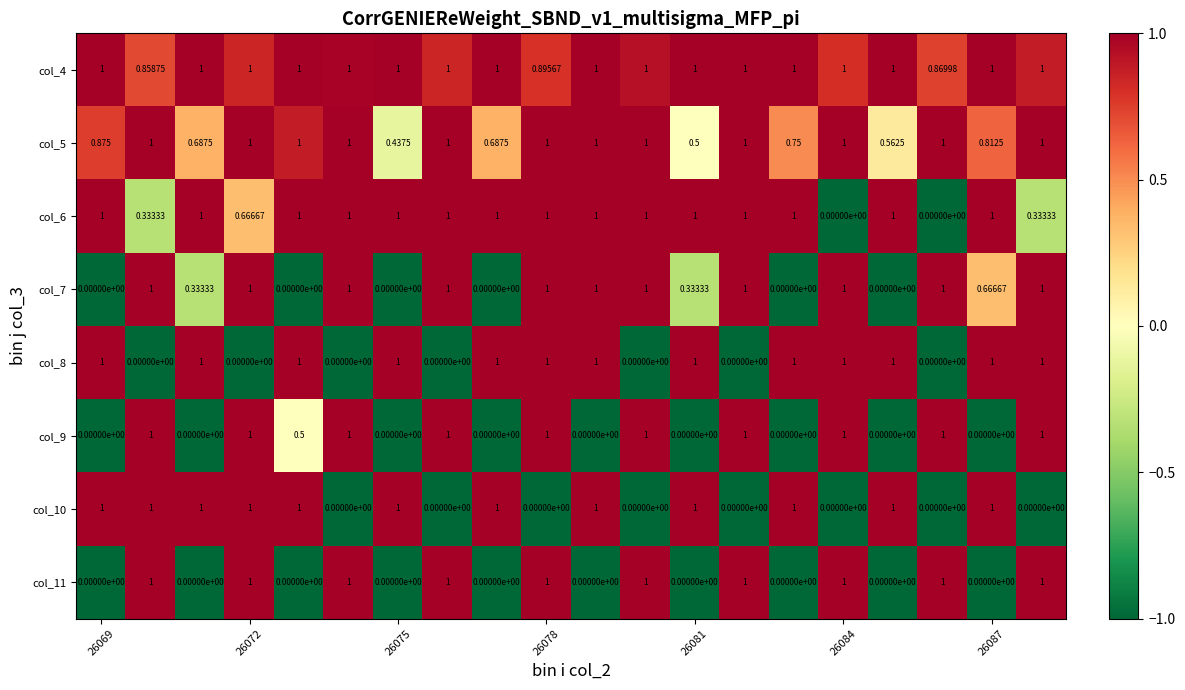

How many data points in col_9 are less than 1?

10